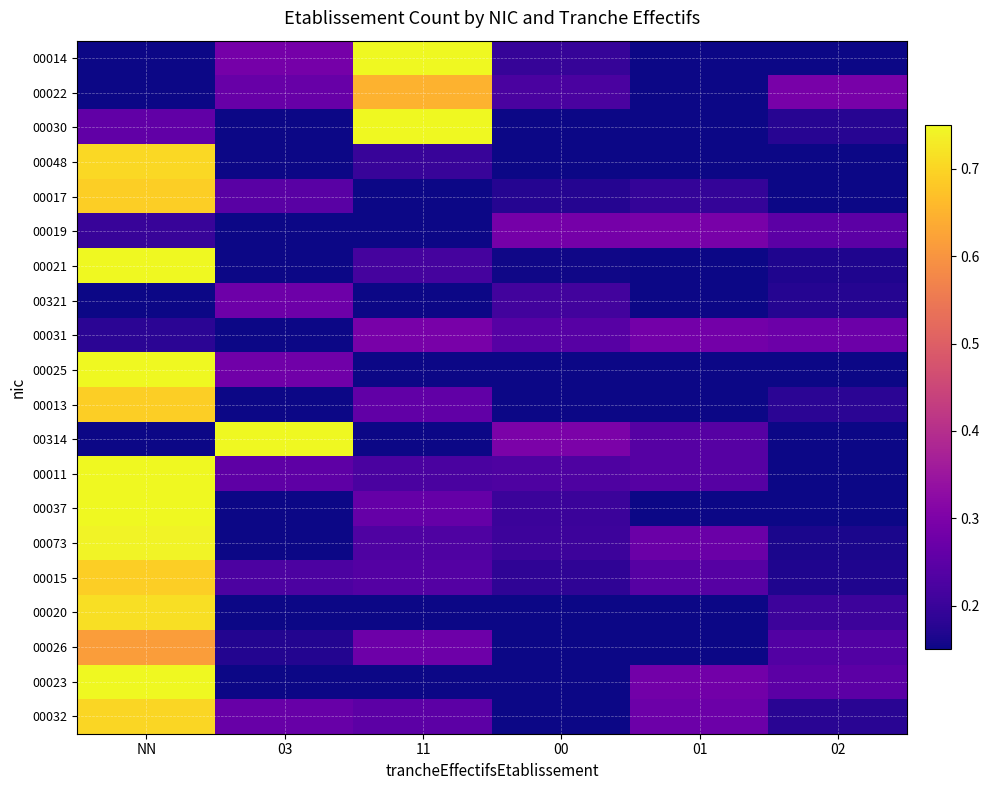

Which label corresponds to the largest value in the chart?

03